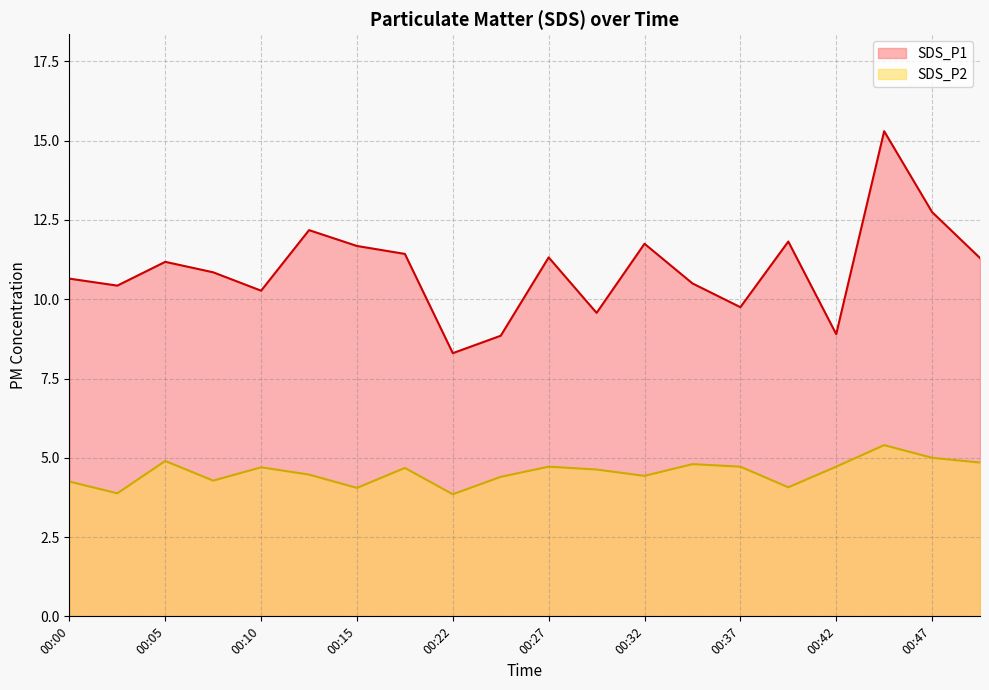

In SDS_P1, how many points are lower than both neighbors (excluding endpoints)?

6